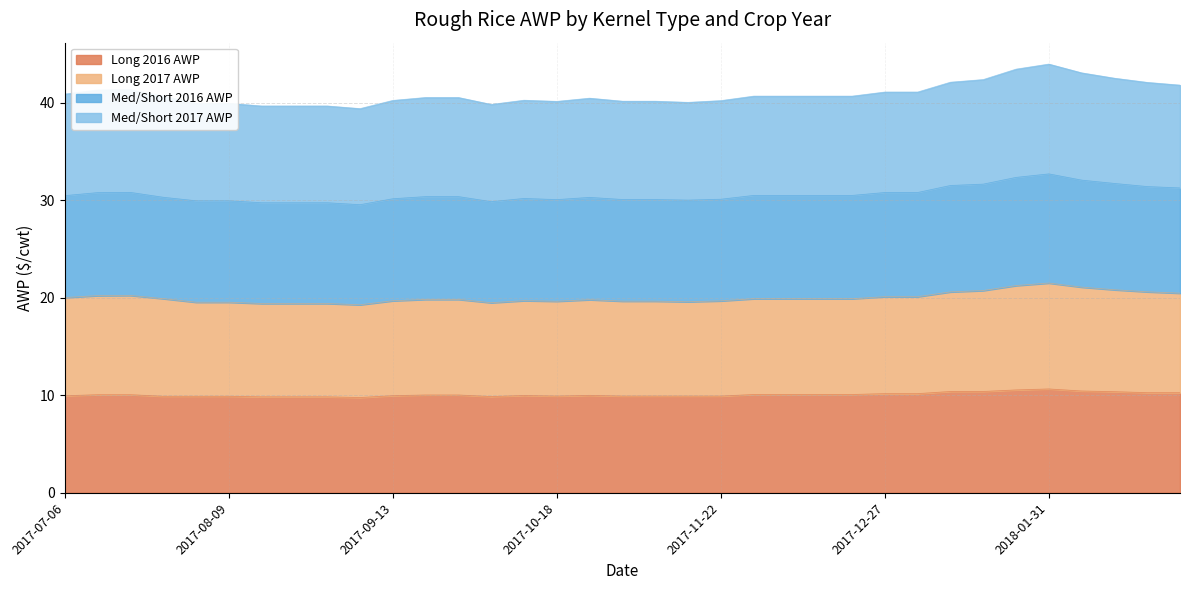

At how many categories does at least one series exceed 36?

35